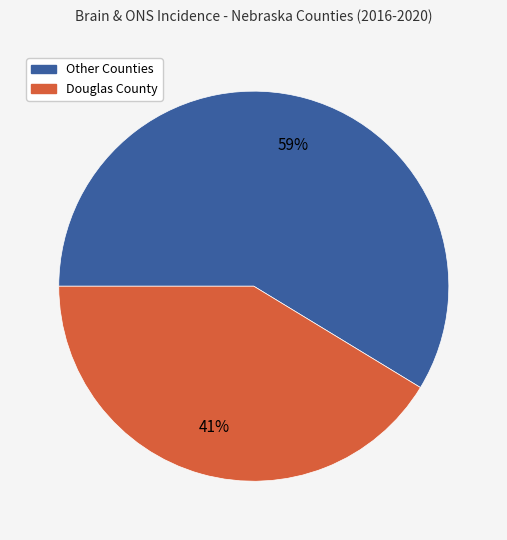

Is there a majority slice in this chart?

Yes